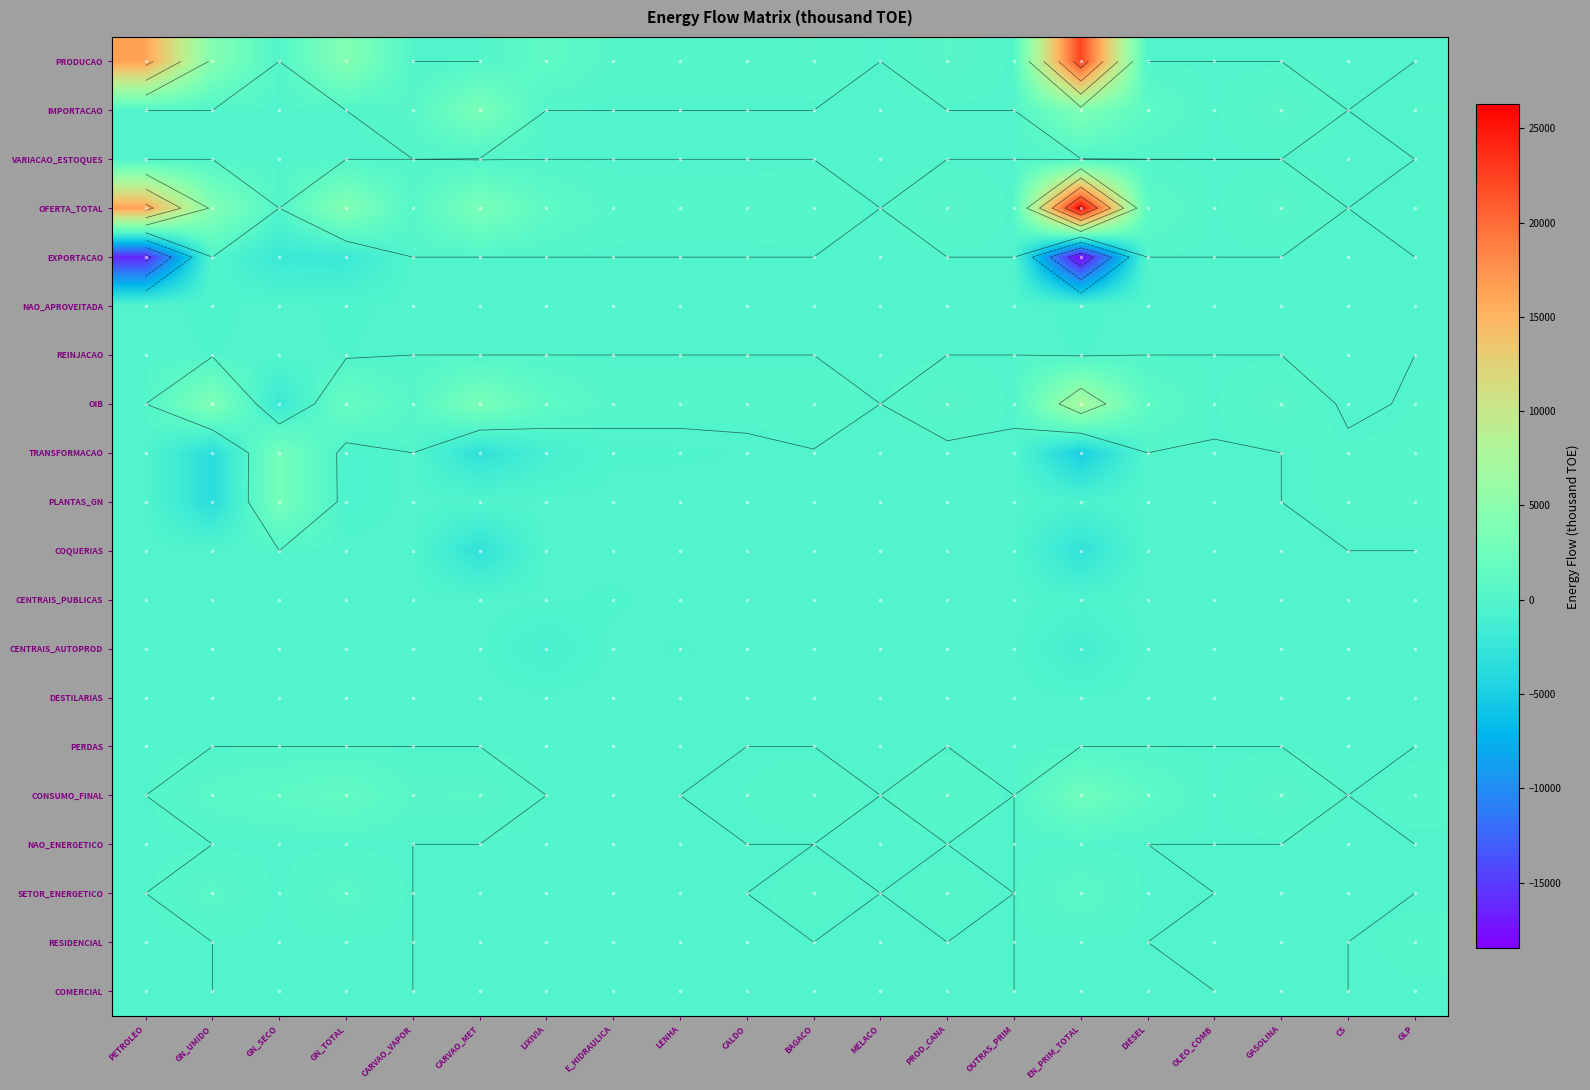

What is the difference between the TRANSFORMACAO values at GN_TOTAL and PETROLEO?

487.5